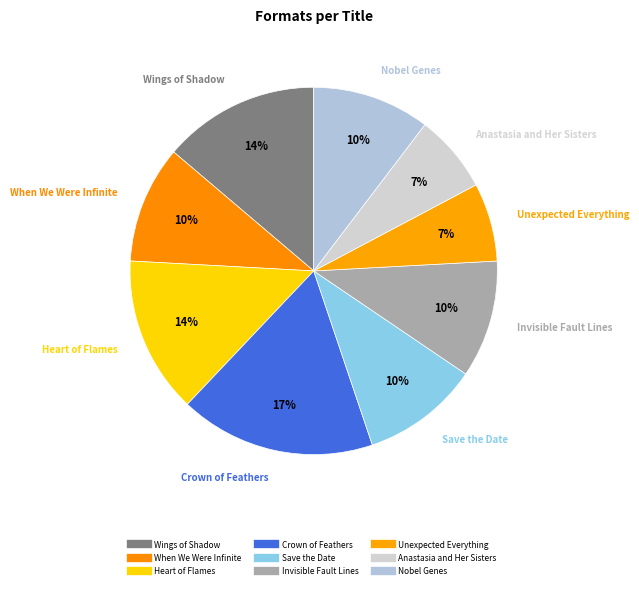

How many slices are in this pie chart?

9